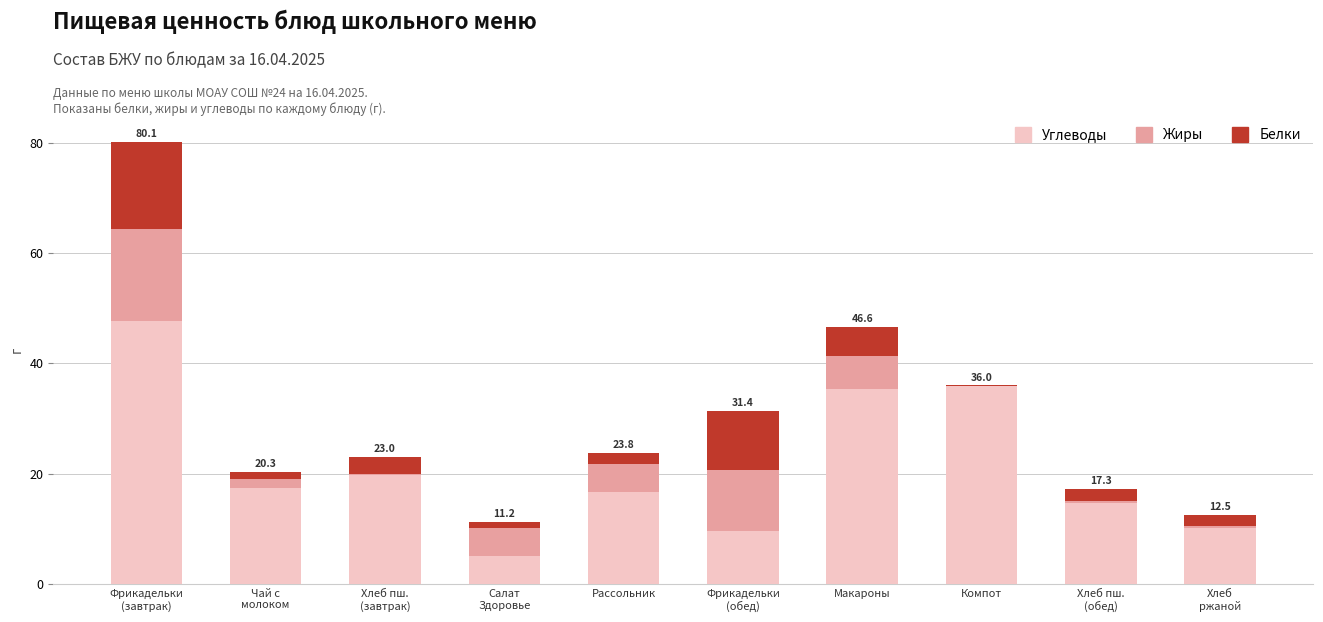

What is the total value across all series at Рассольник?

23.8